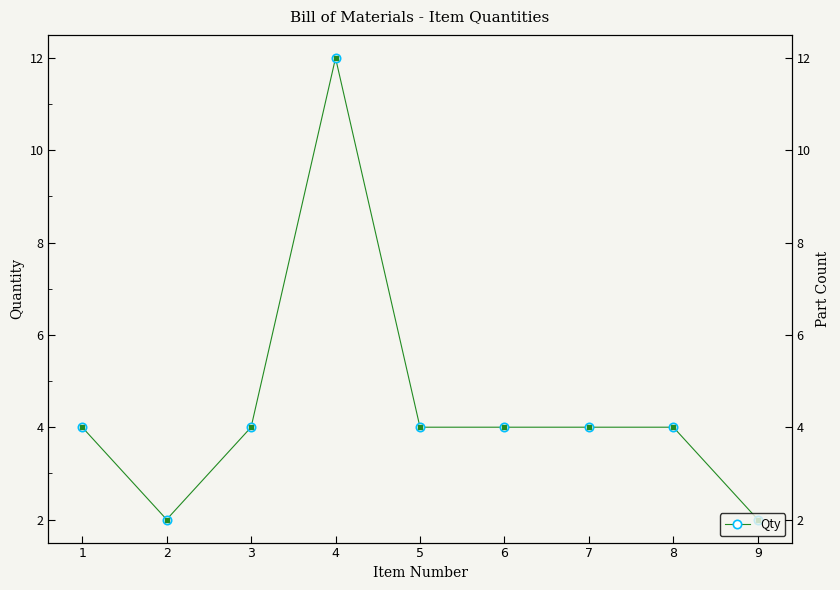

Reading right to left, what are all the values shown in this chart?

9=2	8=4	7=4	6=4	5=4	4=12	3=4	2=2	1=4